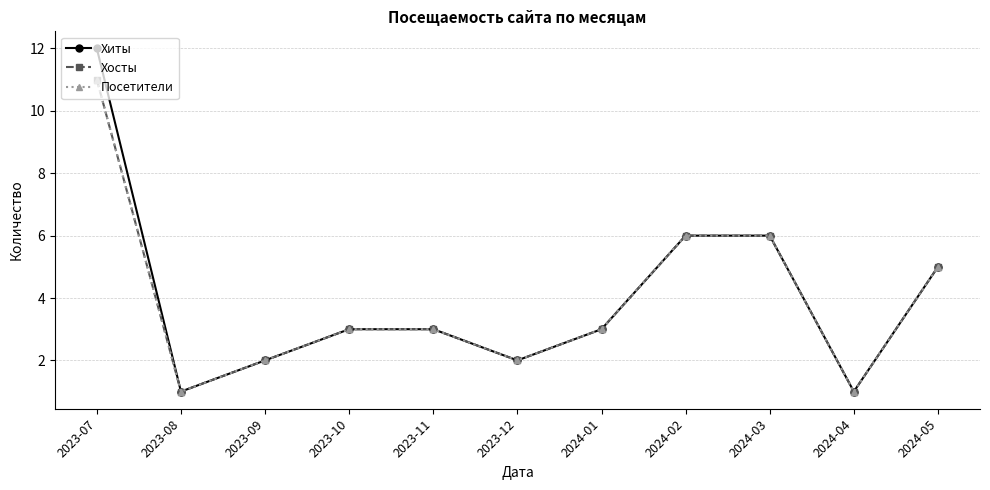

What value does the Хосты series have at 2023-07, to the nearest 5?

10